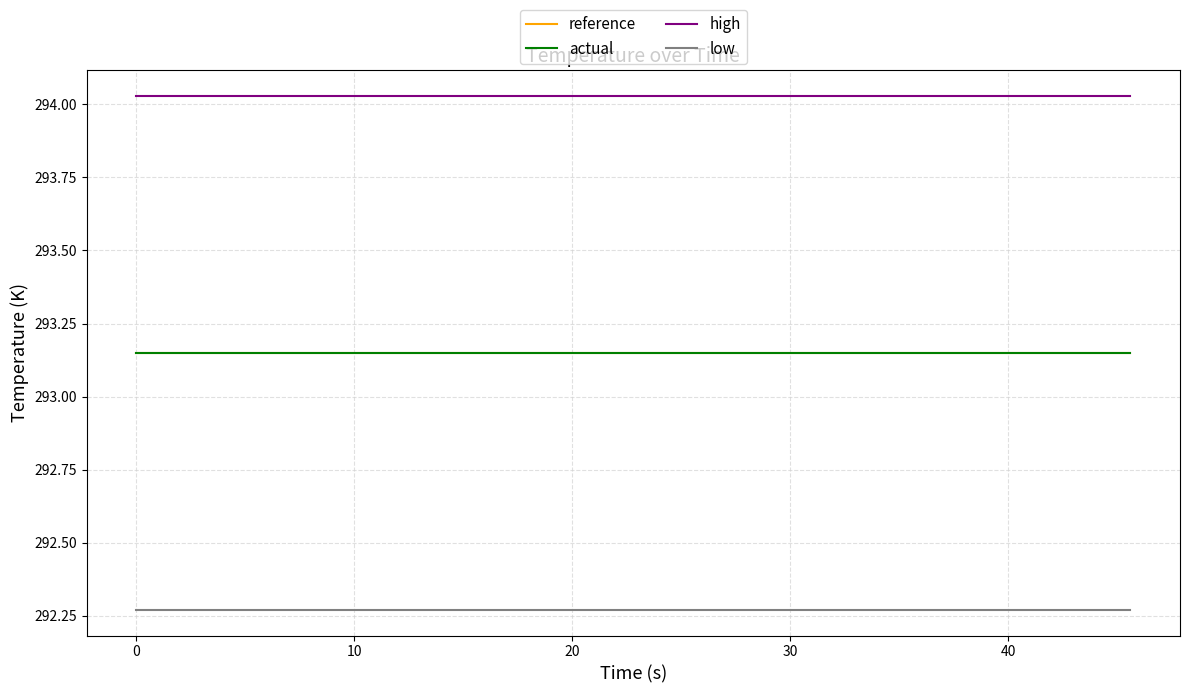

Which series has the largest total across all categories?

high